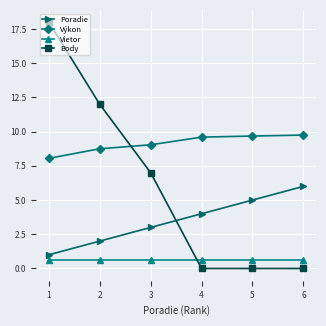

What is the highest value of the Vietor series?

0.6